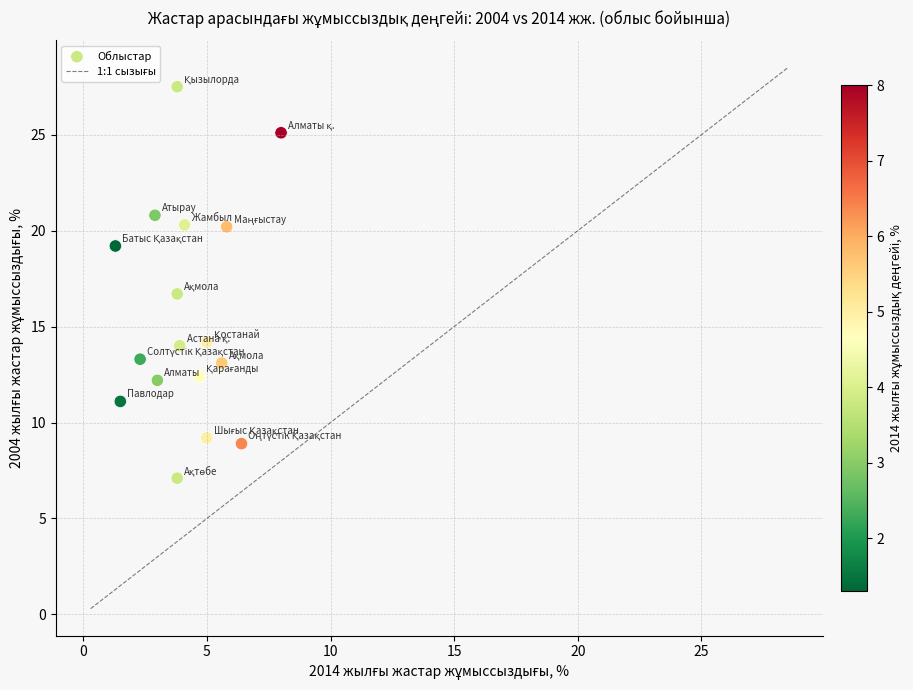

What is the range of X values (max minus min)?

6.7